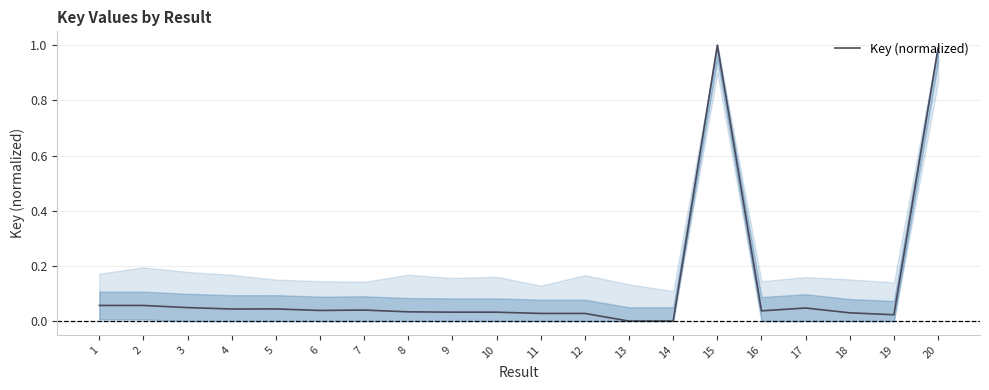

Which label corresponds to the largest value in the chart?

15